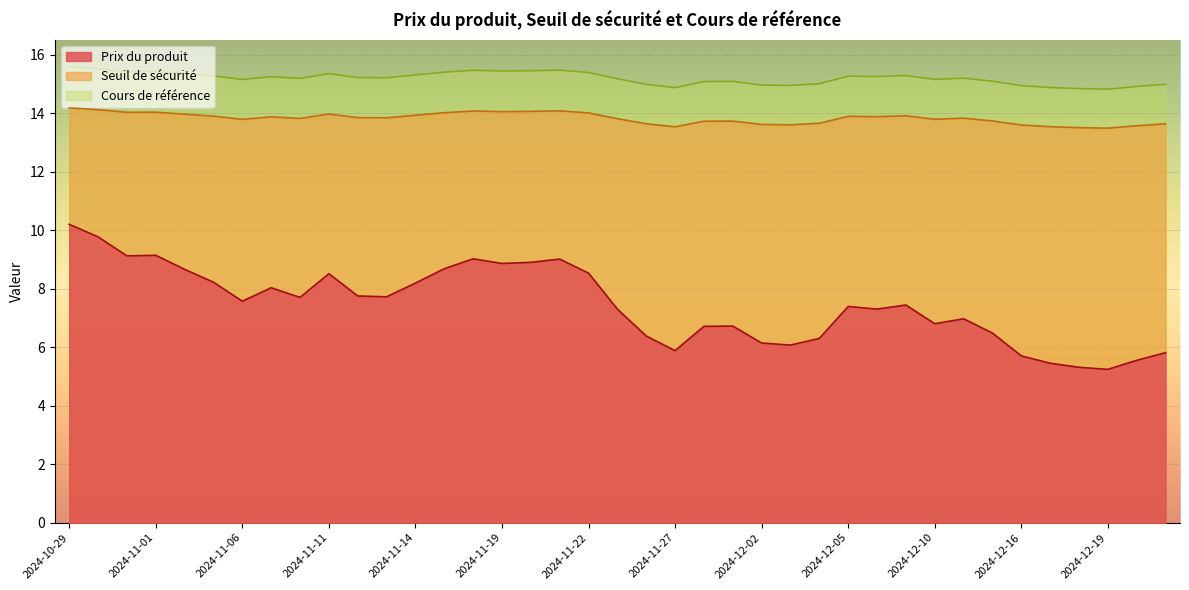

Reading left to right, extract all data points from this chart.

Prix du produit: 2024-12-23=5.8	2024-12-20=5.5	2024-12-19=5.2	2024-12-18=5.3	2024-12-17=5.5	2024-12-16=5.7	2024-12-12=6.5	2024-12-11=7.0	2024-12-10=6.8	2024-12-09=7.4	2024-12-06=7.3	2024-12-05=7.4	2024-12-04=6.3	2024-12-03=6.1	2024-12-02=6.1	2024-11-29=6.7	2024-11-28=6.7	2024-11-27=5.9	2024-11-26=6.4	2024-11-25=7.3	2024-11-22=8.5	2024-11-21=9.0	2024-11-20=8.9	2024-11-19=8.9	2024-11-18=9.0	2024-11-15=8.7	2024-11-14=8.2	2024-11-13=7.7	2024-11-12=7.8	2024-11-11=8.5	2024-11-08=7.7	2024-11-07=8.0	2024-11-06=7.6	2024-11-05=8.2	2024-11-04=8.7	2024-11-01=9.1	2024-10-31=9.1	2024-10-30=9.8	2024-10-29=10.2
Seuil de sécurité: 2024-12-23=13.6	2024-12-20=13.6	2024-12-19=13.5	2024-12-18=13.5	2024-12-17=13.5	2024-12-16=13.6	2024-12-12=13.7	2024-12-11=13.8	2024-12-10=13.8	2024-12-09=13.9	2024-12-06=13.9	2024-12-05=13.9	2024-12-04=13.7	2024-12-03=13.6	2024-12-02=13.6	2024-11-29=13.7	2024-11-28=13.7	2024-11-27=13.5	2024-11-26=13.6	2024-11-25=13.8	2024-11-22=14.0	2024-11-21=14.1	2024-11-20=14.1	2024-11-19=14.1	2024-11-18=14.1	2024-11-15=14.0	2024-11-14=13.9	2024-11-13=13.8	2024-11-12=13.8	2024-11-11=14.0	2024-11-08=13.8	2024-11-07=13.9	2024-11-06=13.8	2024-11-05=13.9	2024-11-04=14.0	2024-11-01=14.0	2024-10-31=14.0	2024-10-30=14.1	2024-10-29=14.2
Cours de référence: 2024-12-23=15.0	2024-12-20=14.9	2024-12-19=14.8	2024-12-18=14.8	2024-12-17=14.9	2024-12-16=14.9	2024-12-12=15.1	2024-12-11=15.2	2024-12-10=15.2	2024-12-09=15.3	2024-12-06=15.2	2024-12-05=15.3	2024-12-04=15.0	2024-12-03=14.9	2024-12-02=15.0	2024-11-29=15.1	2024-11-28=15.1	2024-11-27=14.9	2024-11-26=15.0	2024-11-25=15.2	2024-11-22=15.4	2024-11-21=15.5	2024-11-20=15.4	2024-11-19=15.4	2024-11-18=15.5	2024-11-15=15.4	2024-11-14=15.3	2024-11-13=15.2	2024-11-12=15.2	2024-11-11=15.3	2024-11-08=15.2	2024-11-07=15.2	2024-11-06=15.2	2024-11-05=15.3	2024-11-04=15.3	2024-11-01=15.4	2024-10-31=15.4	2024-10-30=15.5	2024-10-29=15.6